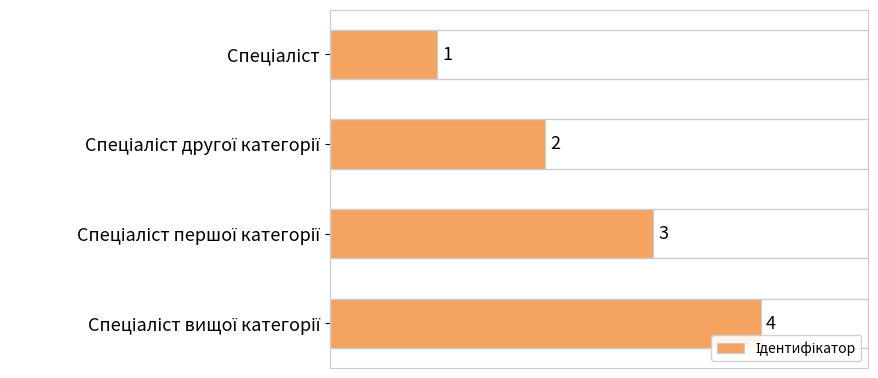

Count the values in the range 2 to 4.

3